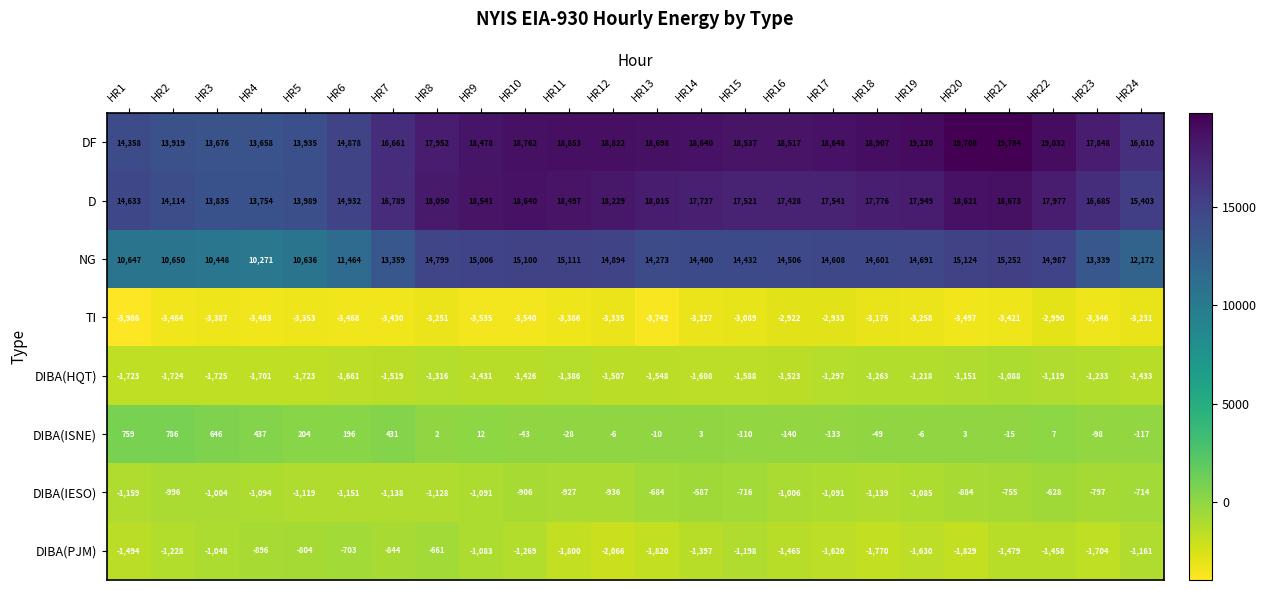

Count the number of categories in the chart.

24